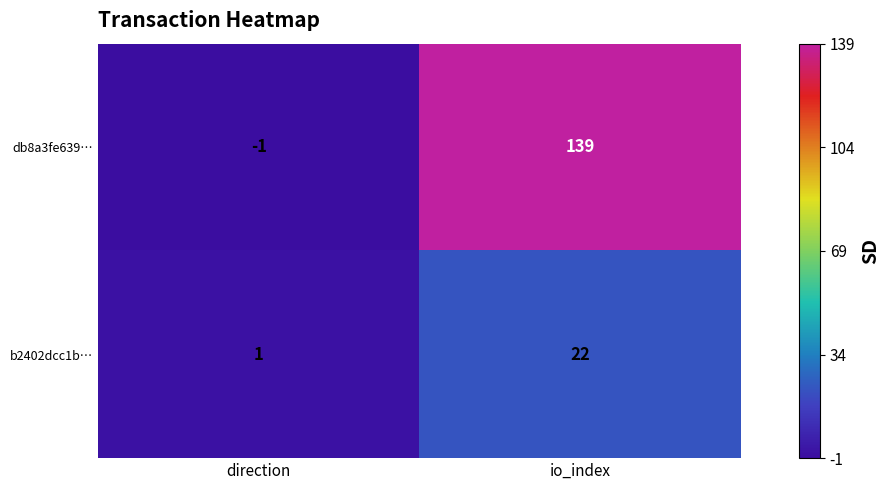

List the series in order of their overall mean, highest first.

db8a3fe639…, b2402dcc1b…